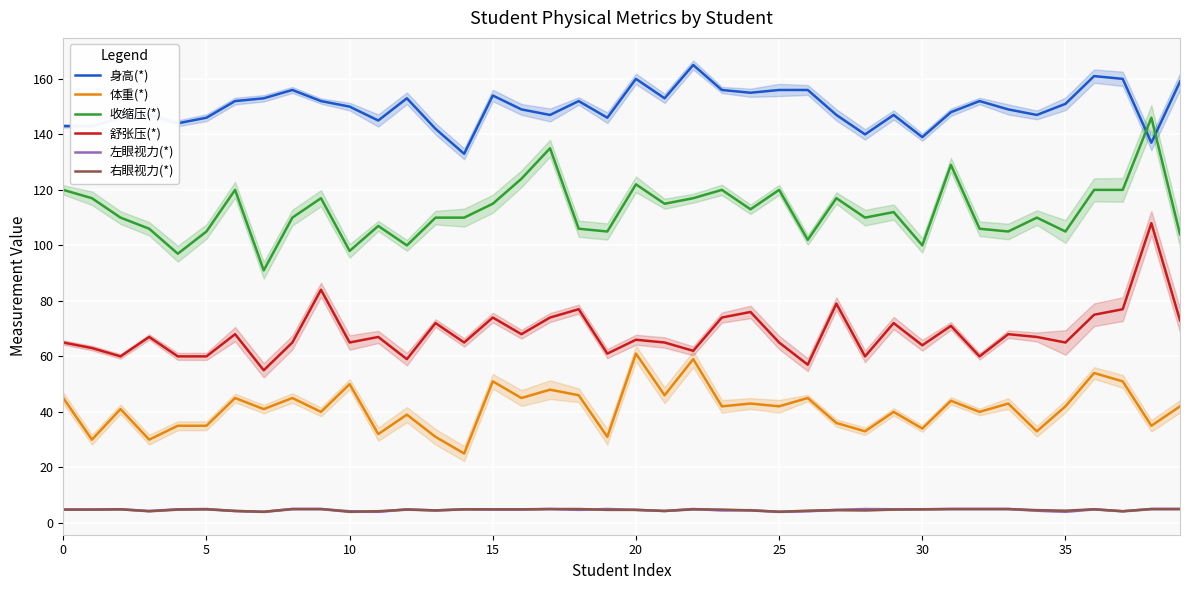

Reading left to right, what are all the values shown in this chart?

身高(*): 143.0	143.0	146.0	147.0	144.0	146.0	152.0	153.0	156.0	152.0	150.0	145.0	153.0	142.0	133.0	154.0	149.0	147.0	152.0	146.0	160.0	153.0	165.0	156.0	155.0	156.0	156.0	147.0	140.0	147.0	139.0	148.0	152.0	149.0	147.0	151.0	161.0	160.0	137.0	159.0
体重(*): 45.0	30.0	41.0	30.0	35.0	35.0	45.0	41.0	45.0	40.0	50.0	32.0	39.0	31.0	25.0	51.0	45.0	48.0	46.0	31.0	61.0	46.0	59.0	42.0	43.0	42.0	45.0	36.0	33.0	40.0	34.0	44.0	40.0	43.0	33.0	42.0	54.0	51.0	35.0	42.0
收缩压(*): 120.0	117.0	110.0	106.0	97.0	105.0	120.0	91.0	110.0	117.0	98.0	107.0	100.0	110.0	110.0	115.0	124.0	135.0	106.0	105.0	122.0	115.0	117.0	120.0	113.0	120.0	102.0	117.0	110.0	112.0	100.0	129.0	106.0	105.0	110.0	105.0	120.0	120.0	146.0	104.0
舒张压(*): 65.0	63.0	60.0	67.0	60.0	60.0	68.0	55.0	65.0	84.0	65.0	67.0	59.0	72.0	65.0	74.0	68.0	74.0	77.0	61.0	66.0	65.0	62.0	74.0	76.0	65.0	57.0	79.0	60.0	72.0	64.0	71.0	60.0	68.0	67.0	65.0	75.0	77.0	108.0	73.0
左眼视力(*): 4.8	4.8	4.9	4.3	4.9	5.0	4.3	4.0	5.0	5.0	4.2	4.0	4.9	4.5	4.9	4.8	4.8	5.0	4.7	5.0	4.7	4.3	5.0	4.5	4.6	4.0	4.2	4.7	5.0	4.9	4.9	5.0	5.0	5.0	4.4	4.0	4.9	4.2	5.0	5.0
右眼视力(*): 4.8	4.8	4.9	4.2	4.8	4.9	4.3	4.0	5.0	5.0	4.0	4.2	4.8	4.5	4.9	4.9	4.9	5.0	5.0	4.7	4.7	4.3	4.9	4.8	4.5	4.0	4.4	4.6	4.5	4.8	4.9	5.0	5.0	5.0	4.6	4.4	4.9	4.2	5.0	5.0